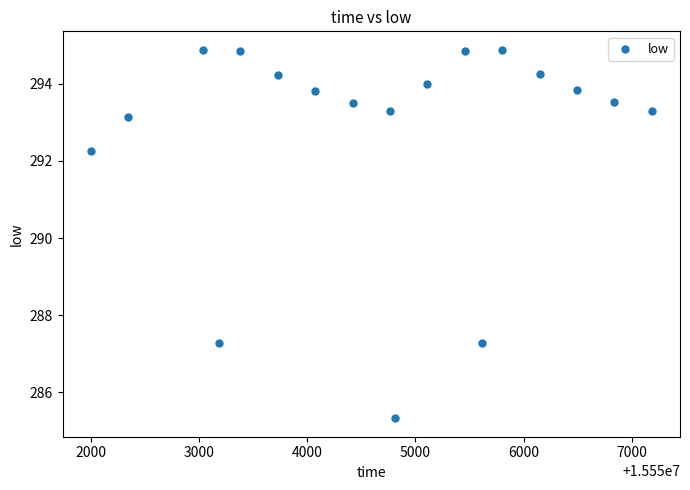

What is the range of Y values (max minus min)?

9.6